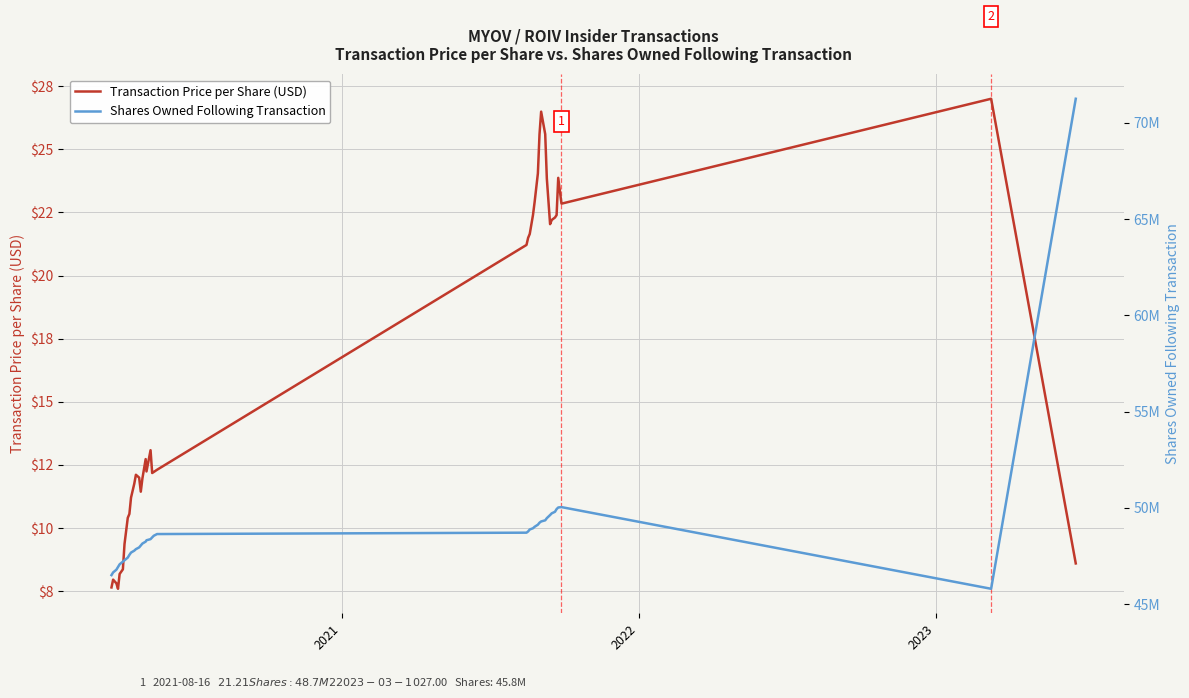

What is the difference between the maximum and second lowest values in the Shares Owned Following Transaction series?

24742479.0